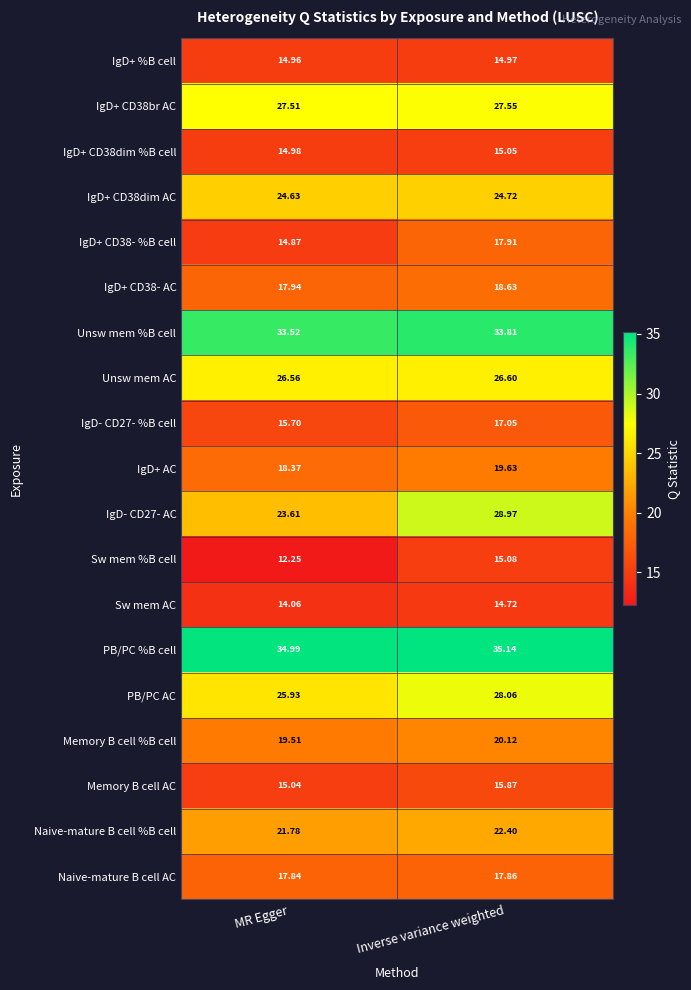

What is the total value across all series at Inverse variance weighted?

414.1